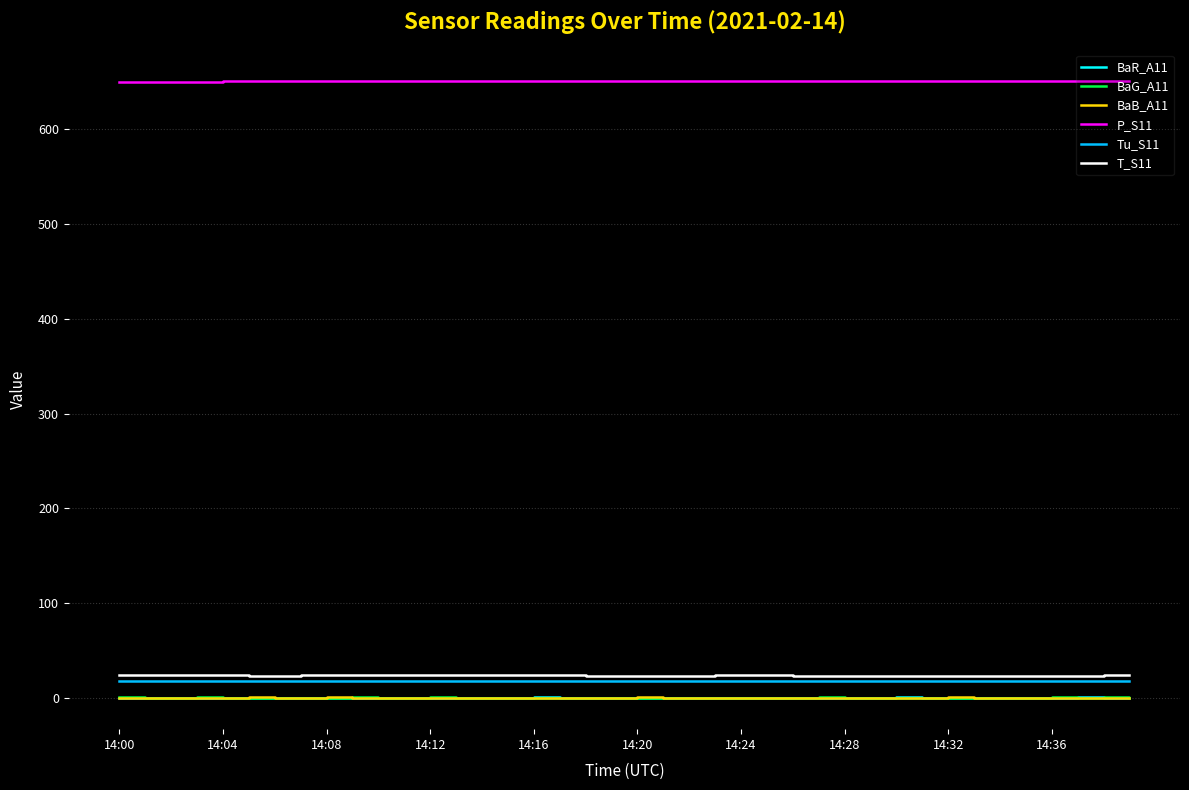

What is the greatest value displayed?

651.3